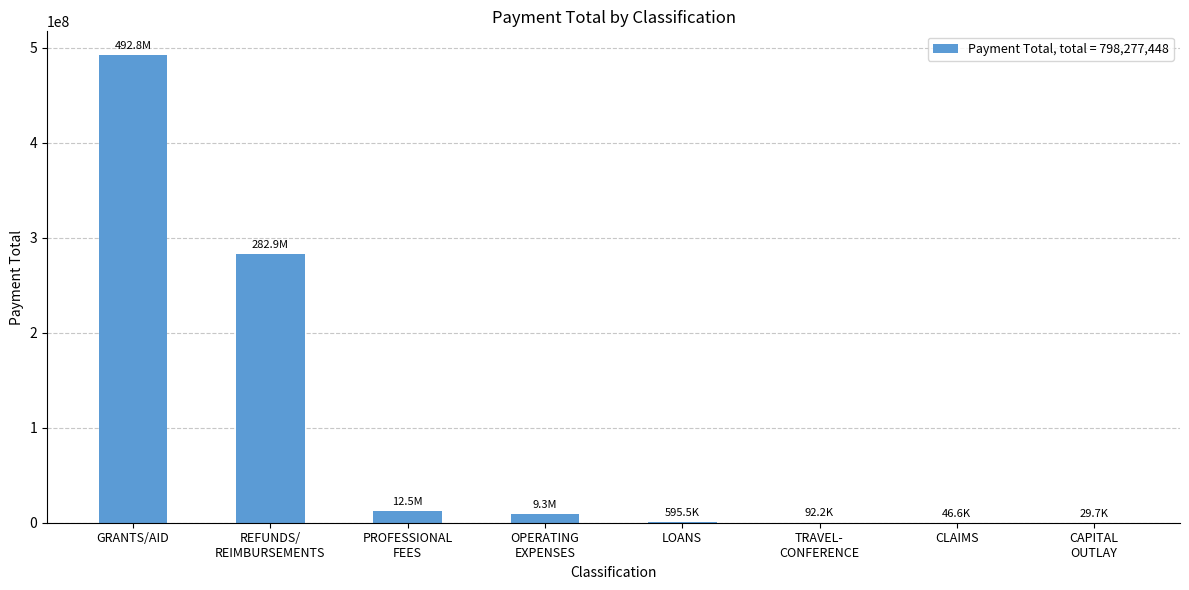

What is the change in value from OPERATING
EXPENSES to LOANS?

-8720757.8